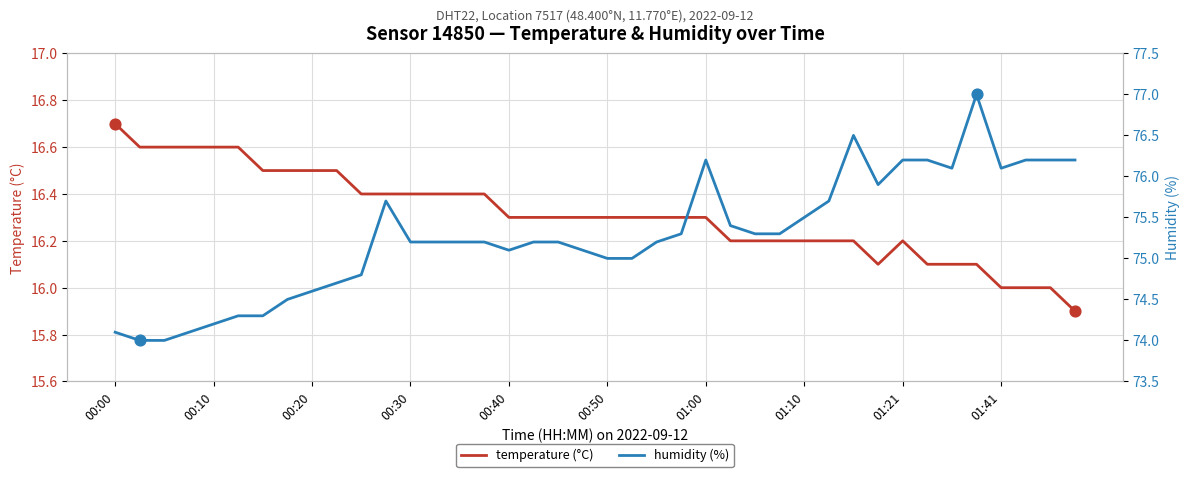

Which series contains the highest Y value?

humidity (%)